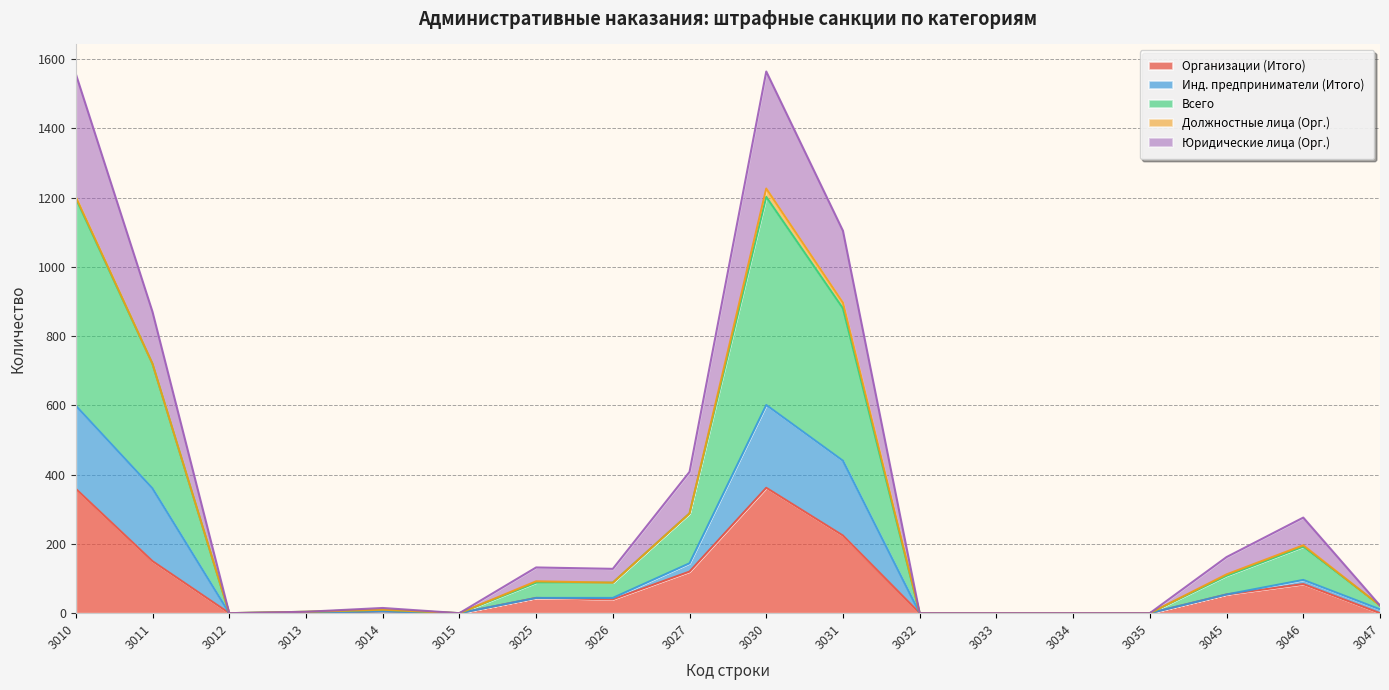

What is the total value across all series at 3026?

128